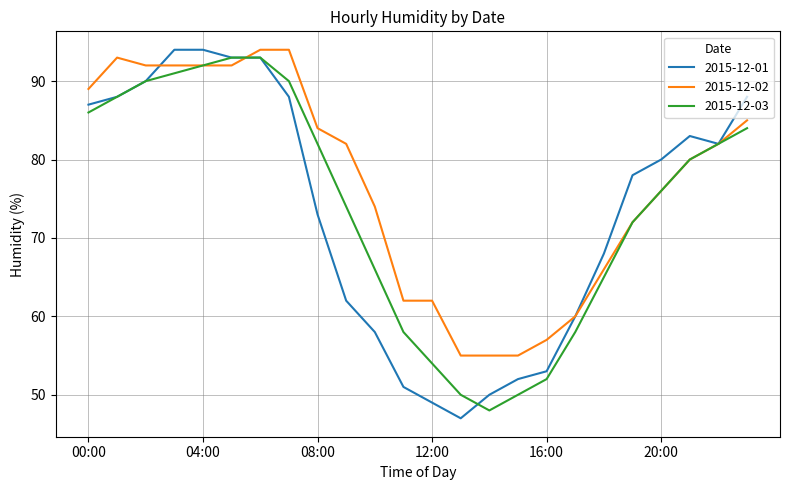

What is the minimum value for 2015-12-01?

47